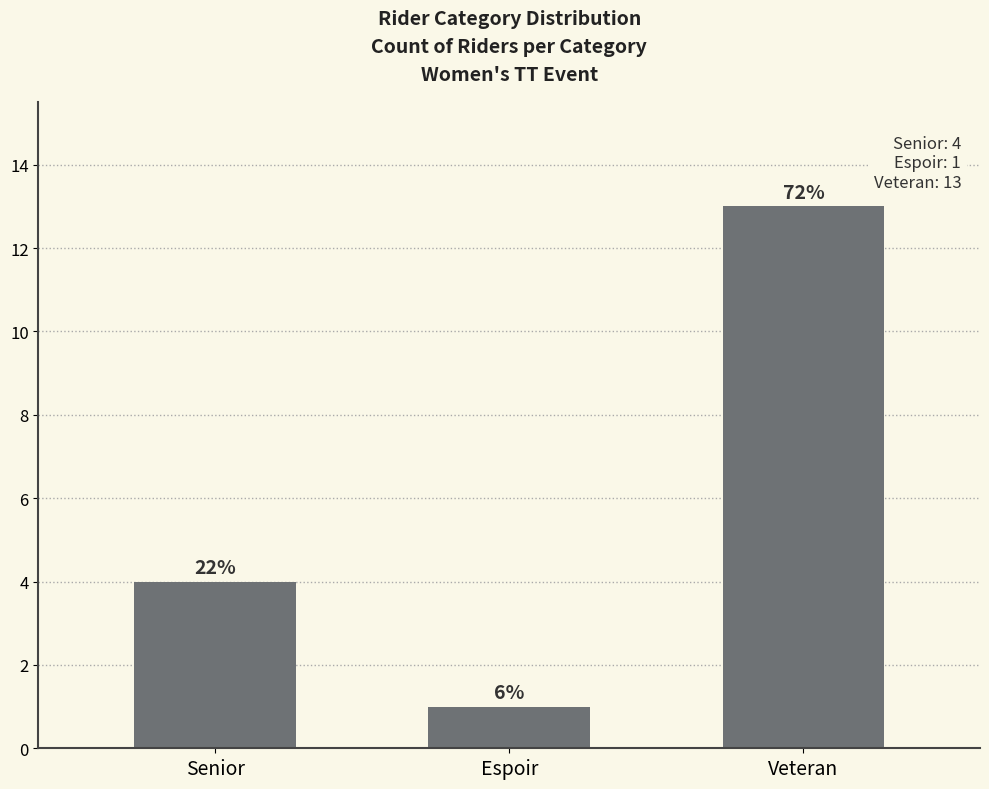

What is the smallest value displayed?

1